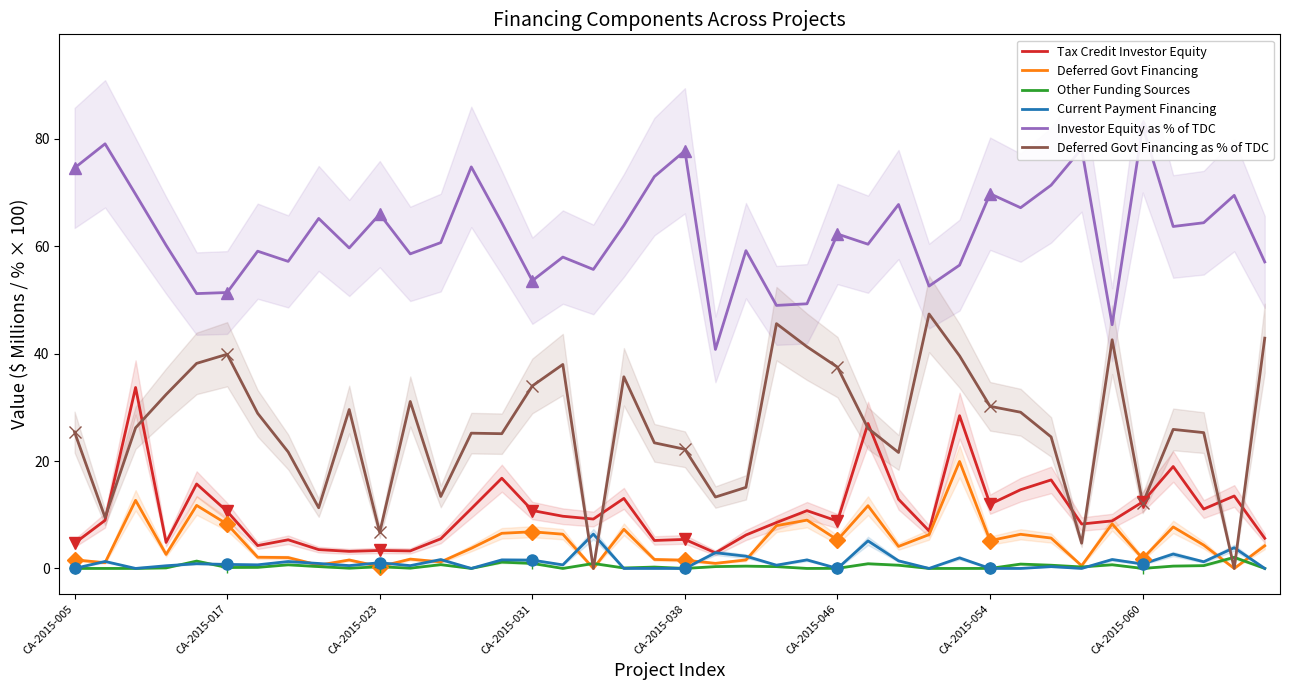

How many times do Deferred Govt Financing as % of TDC and Other Funding Sources cross each other?

4